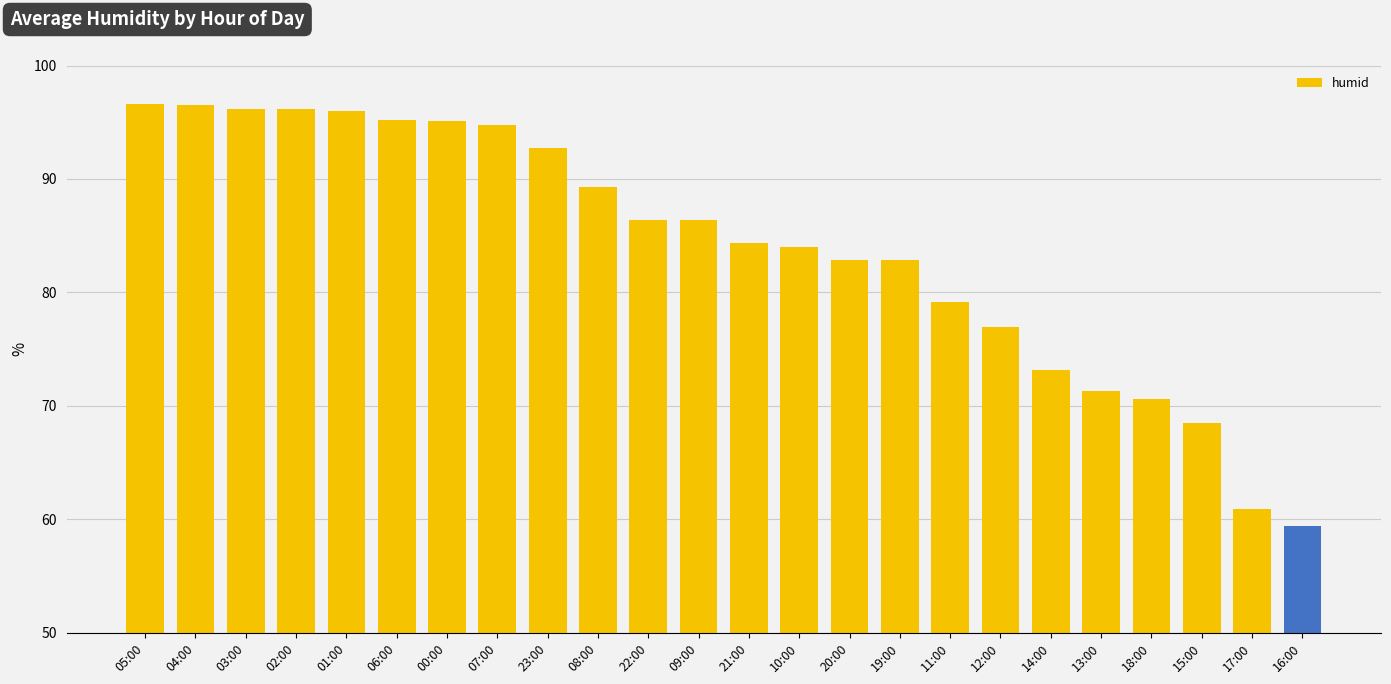

What is the smallest value displayed?

59.4